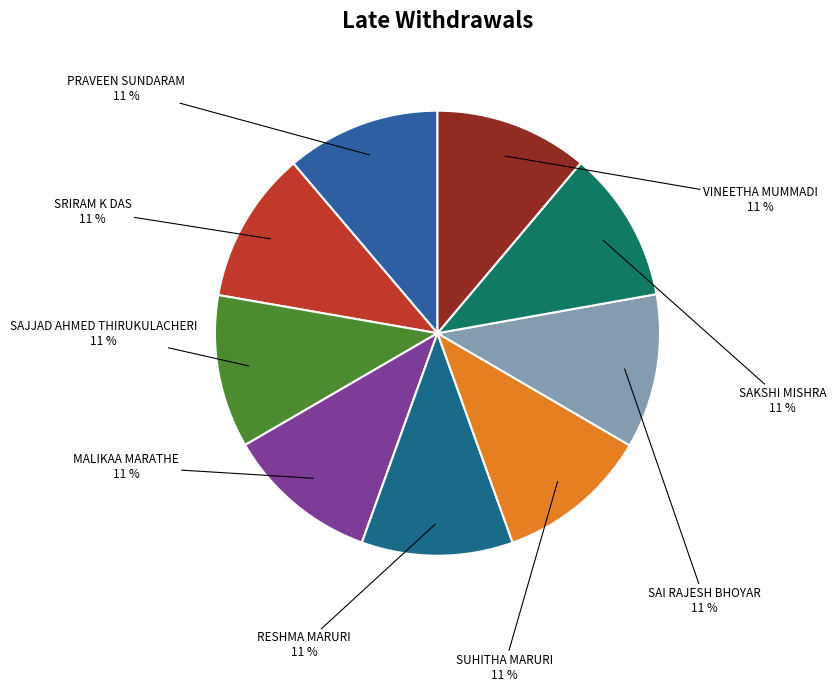

To the nearest percent, what is the average slice percentage?

11%